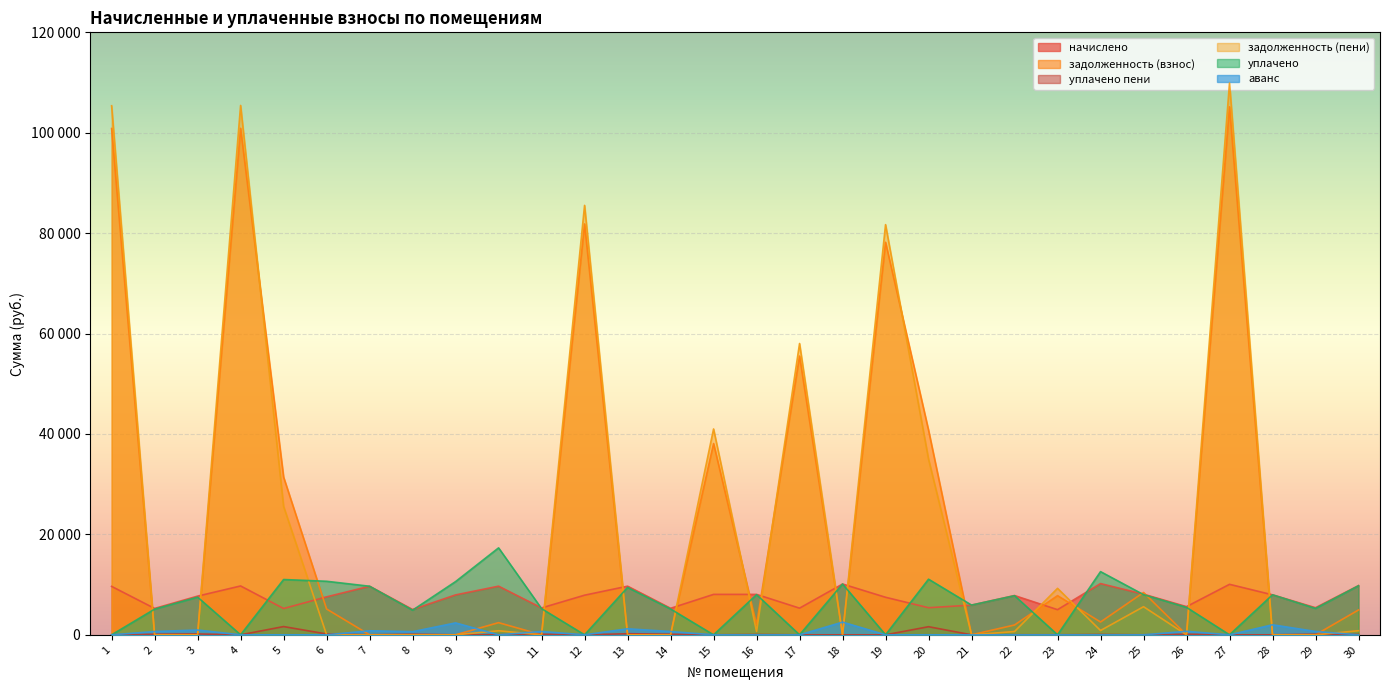

Reading left to right, list all the values displayed in this chart.

начислено: 1=9644.6	2=5252.9	3=7707.0	4=9730.8	5=5238.5	6=7563.5	7=9673.2	8=5037.6	9=7951.0	10=9687.6	11=5353.3	12=7893.6	13=9687.6	14=5281.6	15=8051.5	16=8051.5	17=5310.2	18=10118.2	19=7477.4	20=5396.4	21=5919.0	22=7821.8	23=5008.8	24=10204.3	25=8094.5	26=5611.7	27=10057.9	28=7965.4	29=5396.4	30=9802.4
задолженность (взнос): 1=100847.7	2=0.0	3=0.0	4=100886.2	5=31413.2	6=5140.4	7=0.0	8=0.0	9=0.0	10=2422.7	11=0.0	12=81839.6	13=0.0	14=0.0	15=38097.0	16=2013.5	17=55526.3	18=0.0	19=78187.1	20=40752.1	21=0.0	22=1956.1	23=7800.6	24=2551.9	25=8434.5	26=0.0	27=105169.1	28=0.0	29=0.0	30=4951.9
уплачено пени: 1=0.0	2=118.7	3=174.2	4=0.0	5=1642.8	6=166.4	7=0.0	8=113.9	9=0.0	10=21.8	11=121.0	12=0.0	13=219.0	14=119.4	15=0.0	16=60.9	17=0.0	18=0.0	19=0.0	20=1615.8	21=0.0	22=11.5	23=0.0	24=63.4	25=0.0	26=126.8	27=0.0	28=0.0	29=122.0	30=81.0
задолженность (пени): 1=105378.3	2=0.0	3=0.0	4=105441.4	5=25579.1	6=0.0	7=0.0	8=0.0	9=0.0	10=807.3	11=0.0	12=85534.7	13=0.0	14=0.0	15=40998.0	16=671.0	17=58020.8	18=0.0	19=81699.6	20=34989.5	21=0.0	22=651.8	23=9257.0	24=855.2	25=5599.3	26=0.0	27=109893.8	28=5.0	29=0.0	30=816.9
уплачено: 1=0.0	2=5114.6	3=7504.0	4=0.0	5=11013.4	6=10662.3	7=9673.2	8=4904.9	9=10600.0	10=17317.2	11=5212.4	12=0.0	13=9432.5	14=5142.5	15=0.0	16=7994.9	17=0.0	18=10118.2	19=0.0	20=11076.7	21=5919.0	22=7792.4	23=0.0	24=12584.8	25=8000.0	26=5463.9	27=0.0	28=7970.0	29=5254.3	30=9766.6
аванс: 1=0.0	2=651.2	3=955.5	4=0.0	5=0.0	6=0.0	7=806.1	8=624.4	9=2372.7	10=0.0	11=663.7	12=0.0	13=1200.9	14=654.7	15=0.0	16=0.0	17=0.0	18=2529.5	19=0.0	20=0.0	21=0.0	22=0.0	23=0.0	24=0.0	25=0.0	26=695.7	27=0.0	28=1996.4	29=669.0	30=0.0